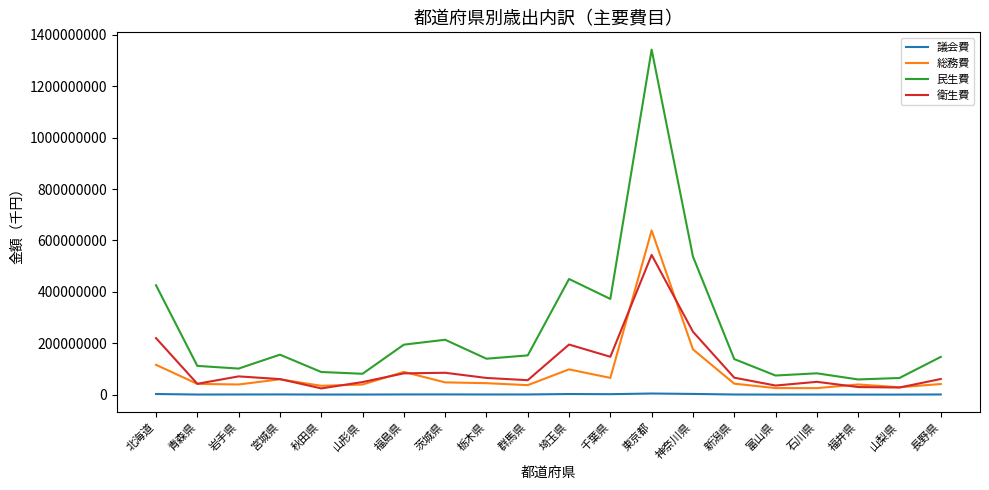

At which label is 民生費 closest to 700828308?

神奈川県